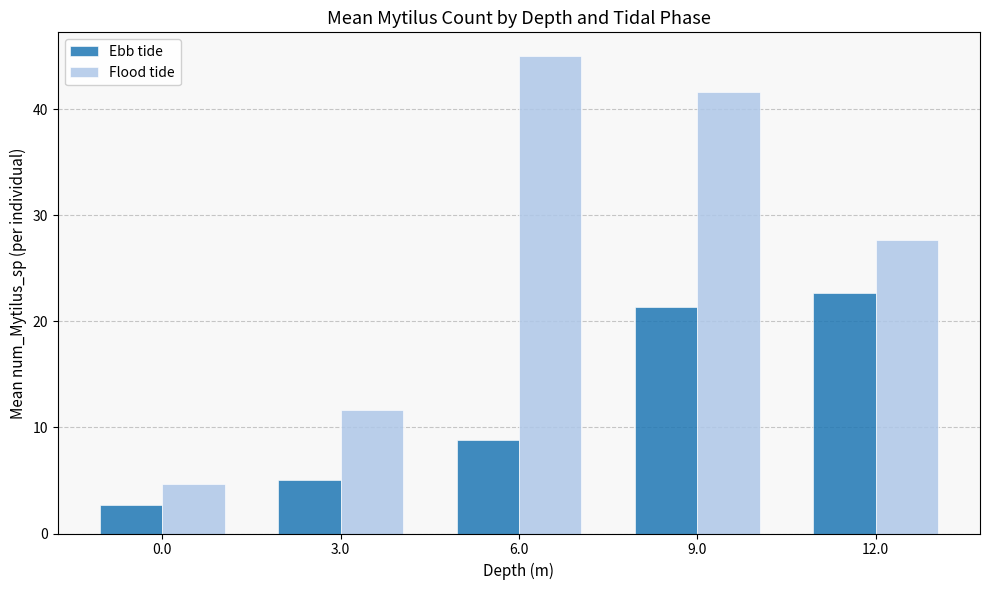

What is the value of the Ebb tide bar at the 5th from the left?

22.7